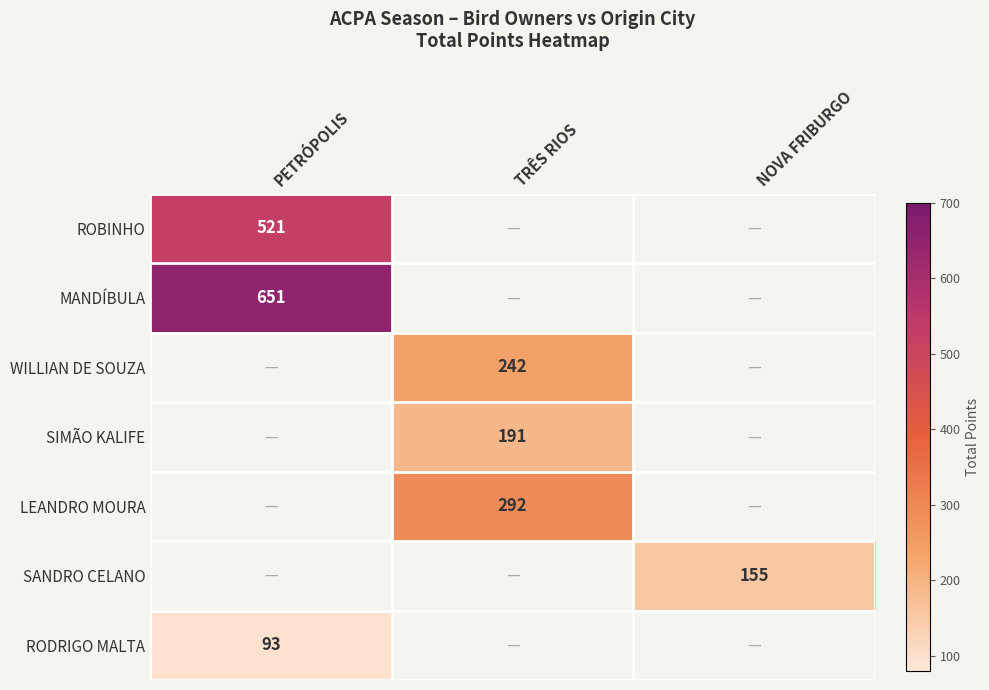

Which has a higher value, TRÊS RIOS or PETRÓPOLIS?

PETRÓPOLIS